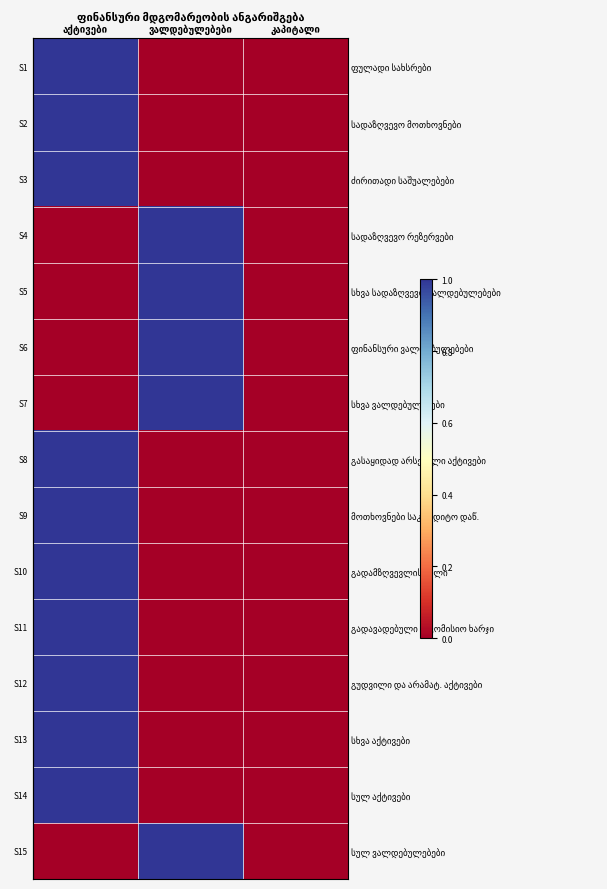

At how many categories does at least one series exceed 0?

2